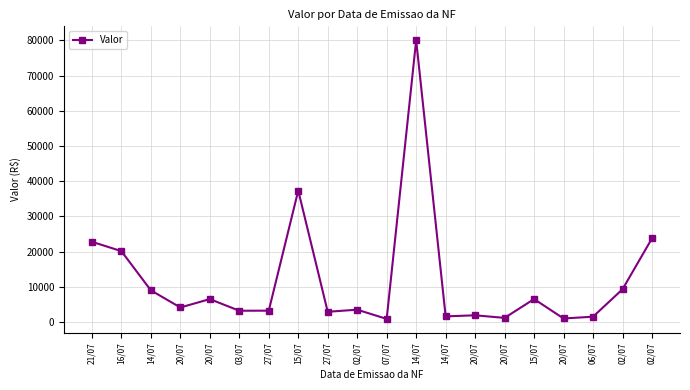

What is the change in value from 20/07 to 07/07?

-3248.2